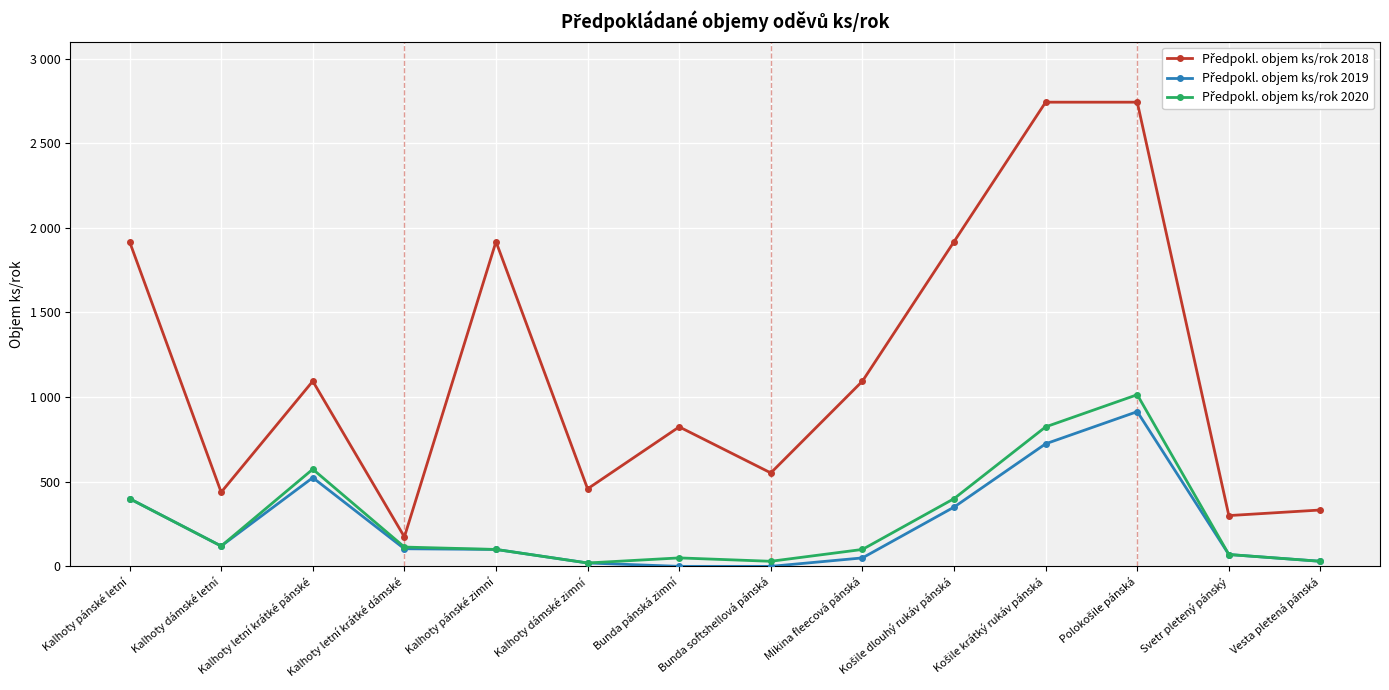

True or false: Předpokl. objem ks/rok 2019 and Předpokl. objem ks/rok 2020 intersect in this chart.

False